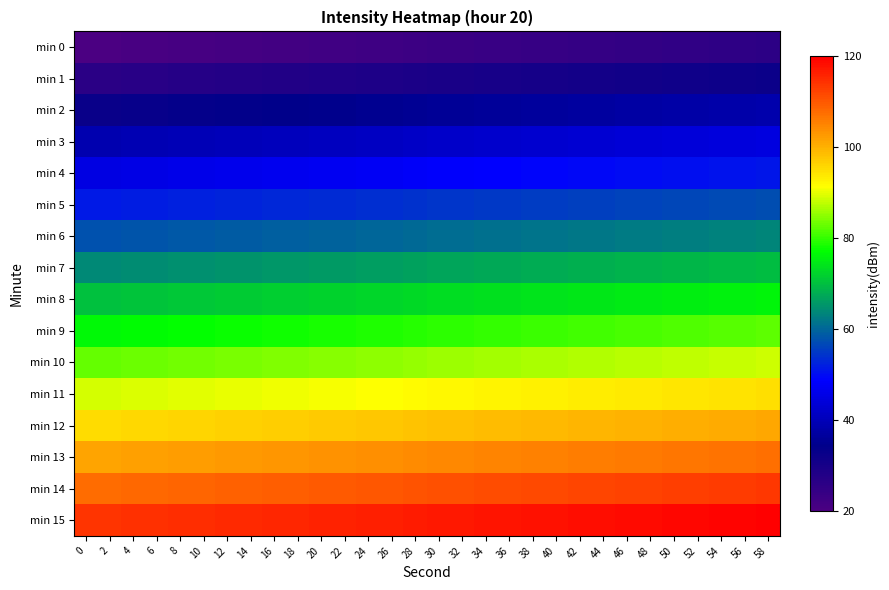

What is the total value across all series at 44?

1143.3